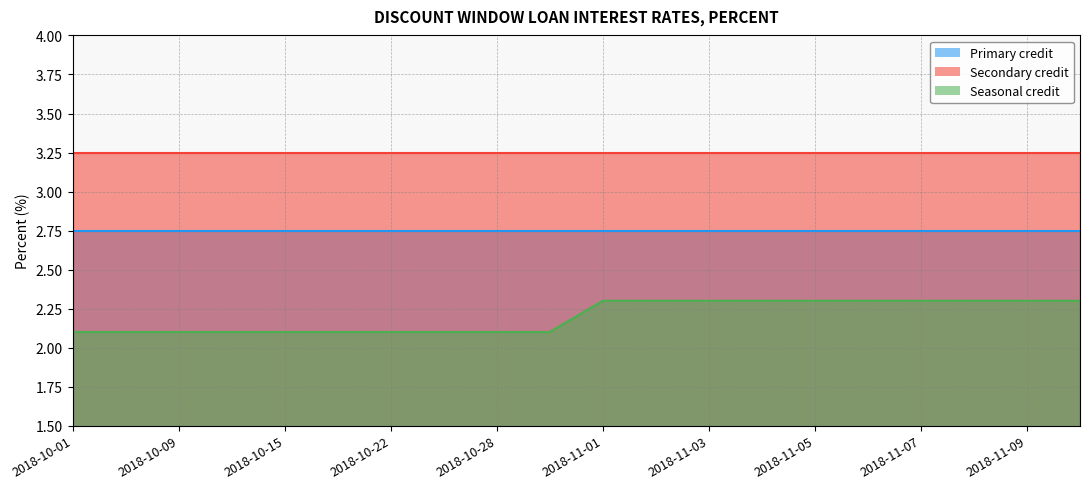

Does the chart display data point markers on the line(s)?

No